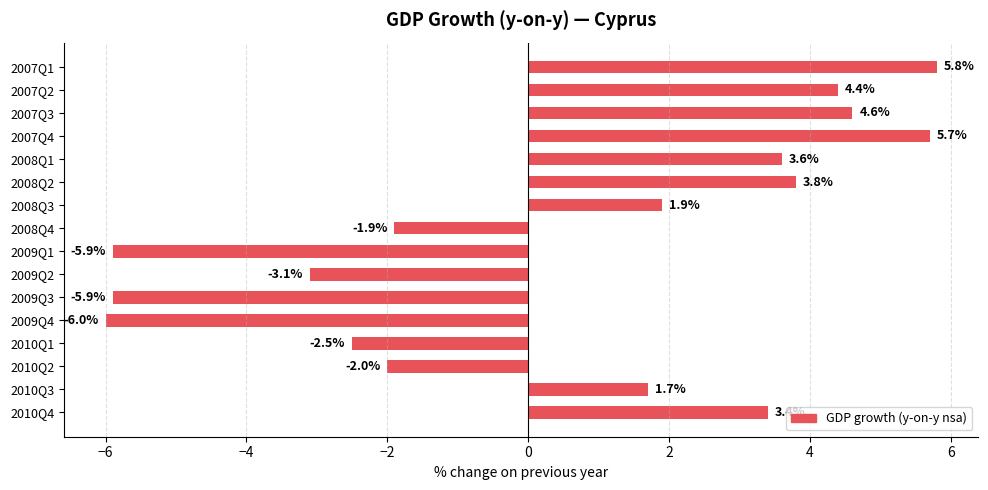

What is the label of the 12th bar from the bottom?

2008Q1